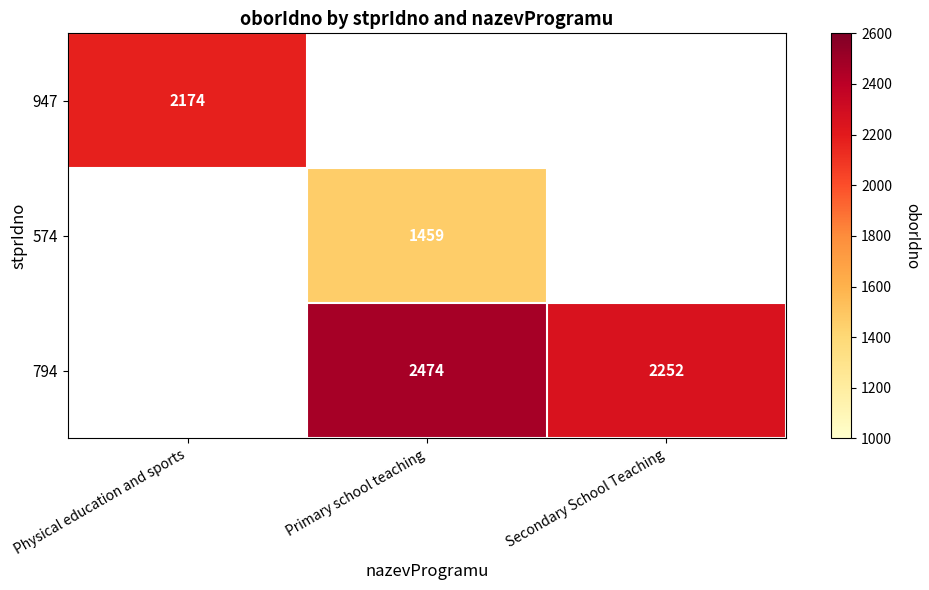

The value of 794 at Primary school teaching is 2474. True or false?

True